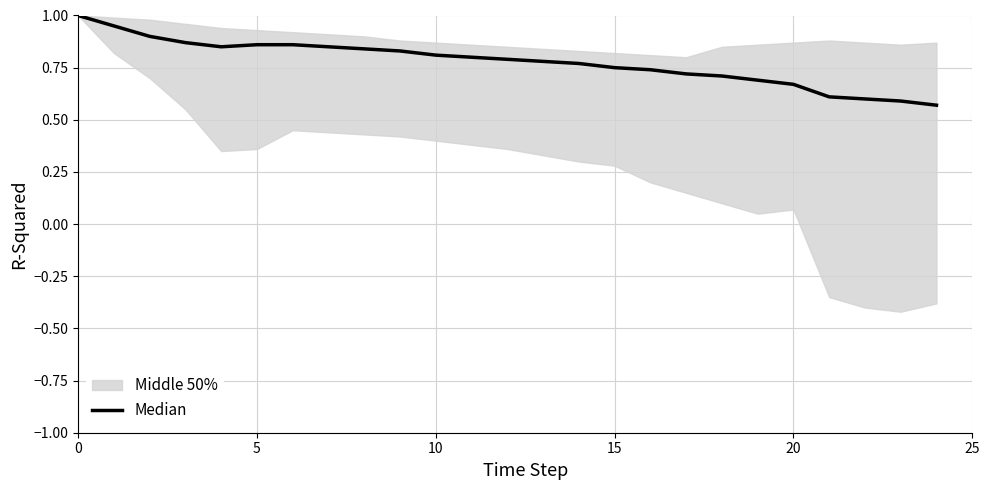

What is the label of the 4th point from the left?

15